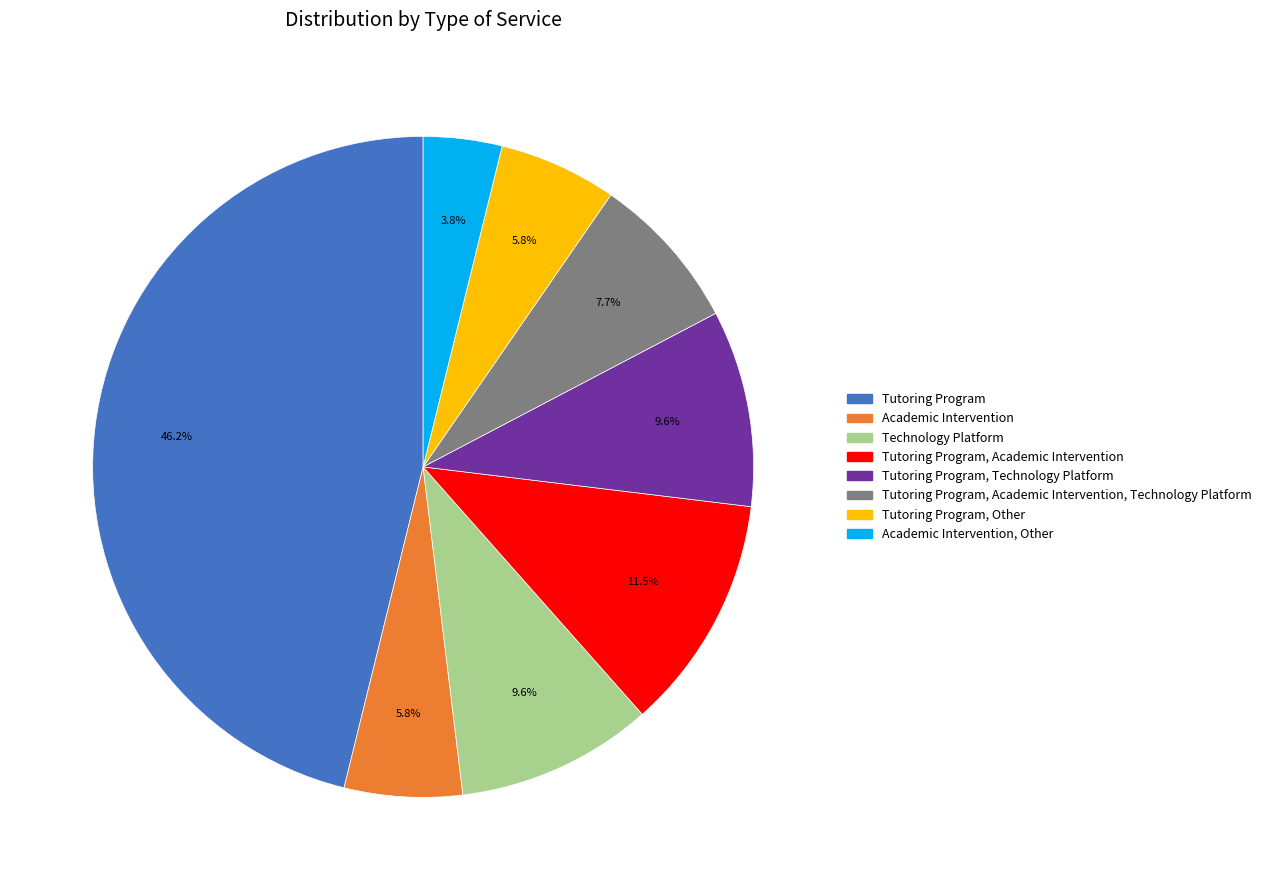

How many slices are in this pie chart?

8